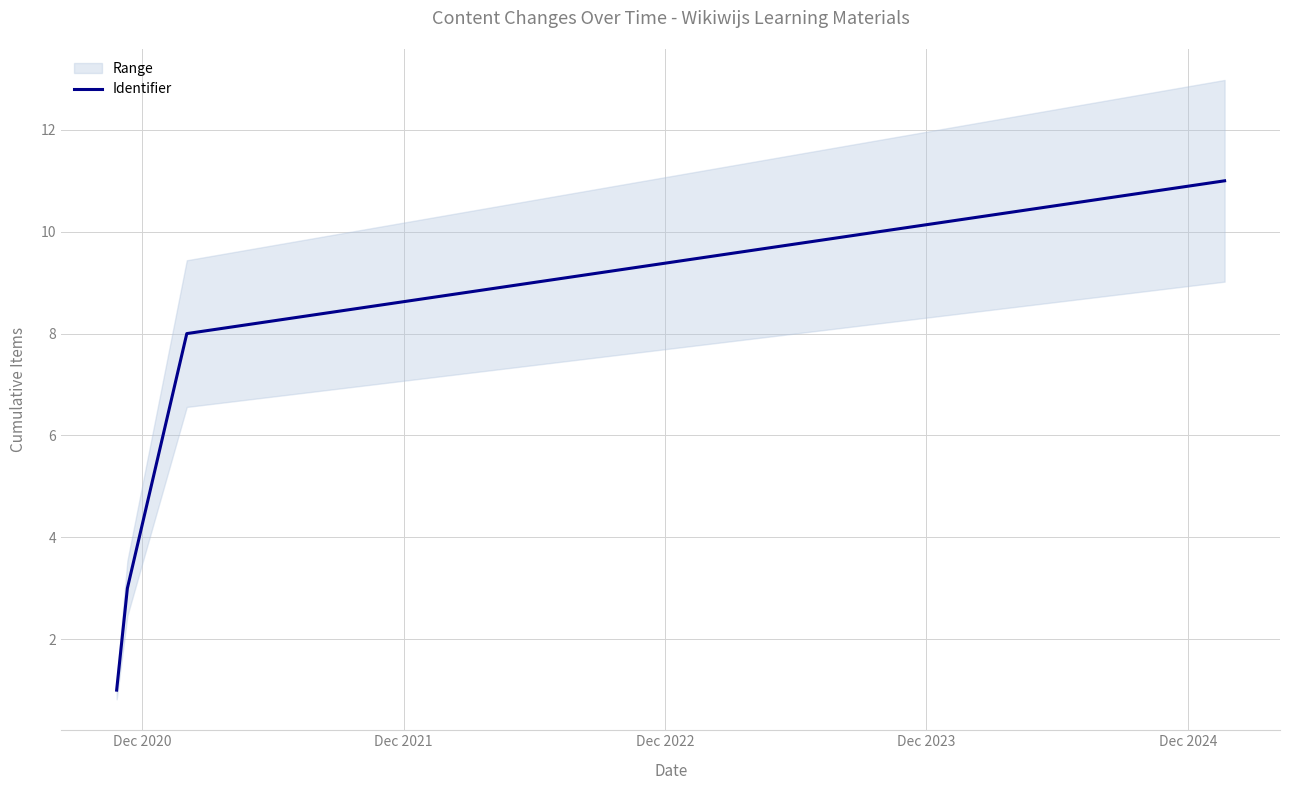

True or false: Identifier has more than 1 interior local peaks.

False